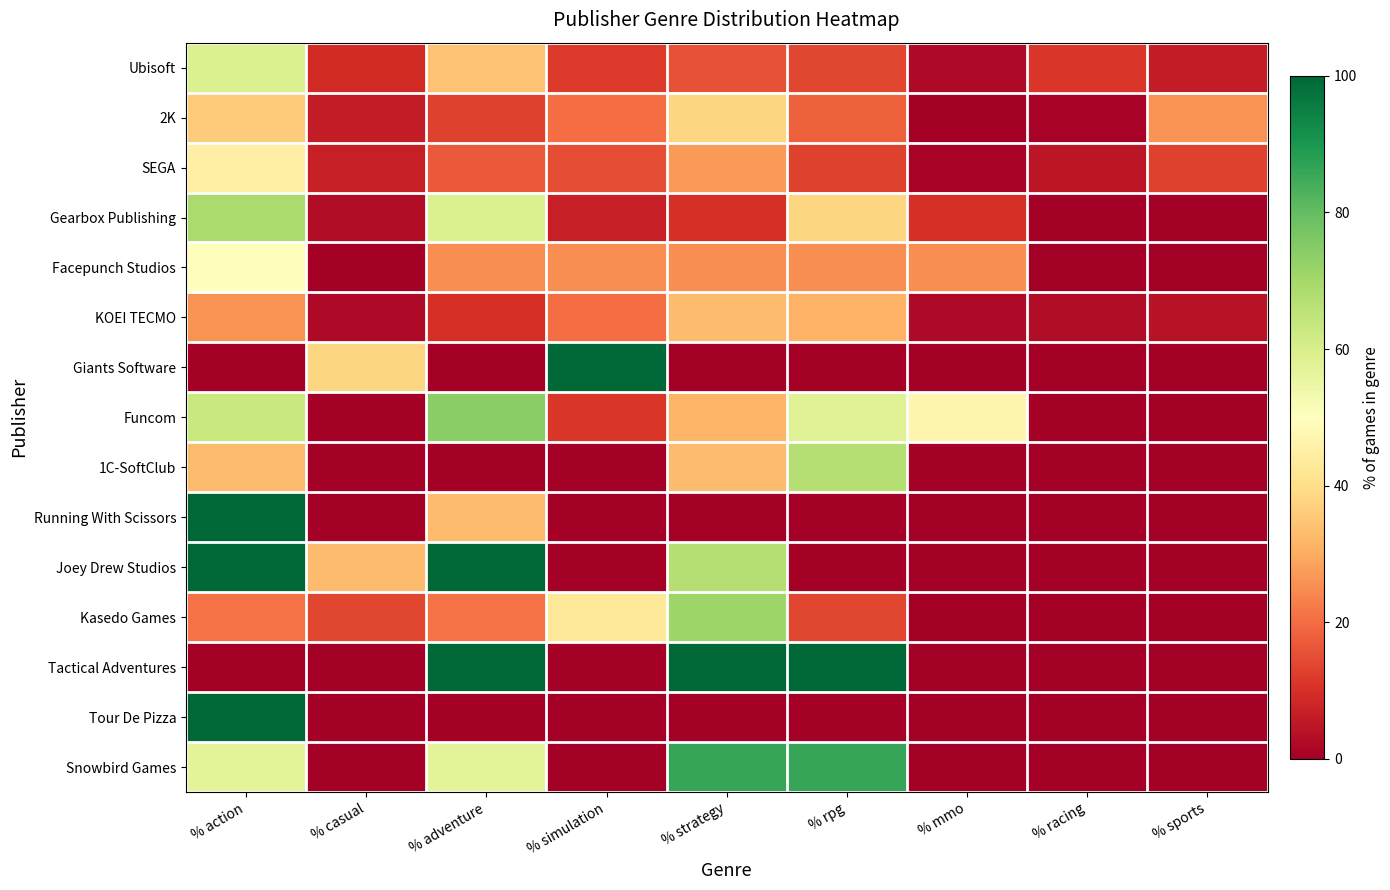

At % action, list the series in order from smallest to largest.

Giants Software, Tactical Adventures, Kasedo Games, KOEI TECMO, 1C-SoftClub, 2K, SEGA, Facepunch Studios, Snowbird Games, Ubisoft, Funcom, Gearbox Publishing, Running With Scissors, Joey Drew Studios, Tour De Pizza